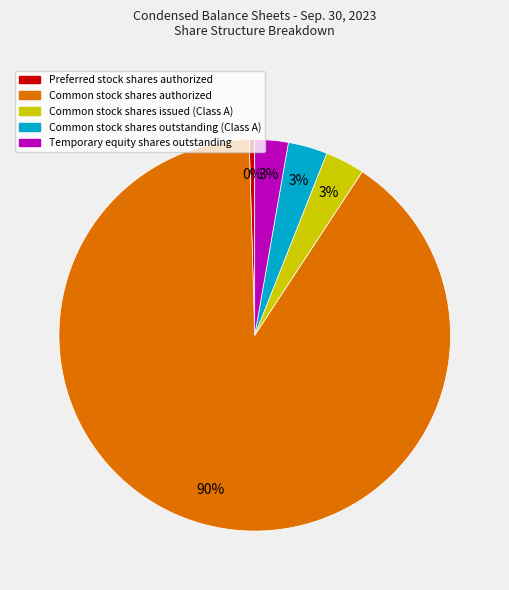

To the nearest percent, what is the average slice percentage?

20%